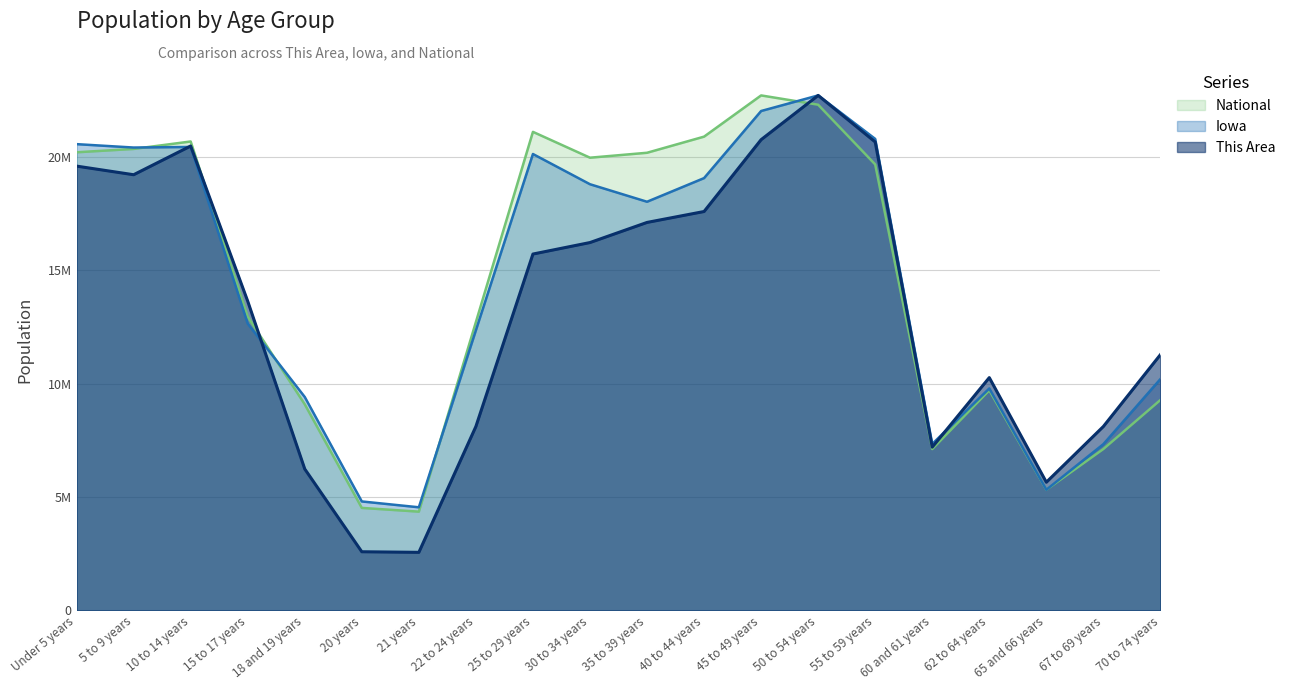

Where is the first local maximum for Iowa?

10 to 14 years